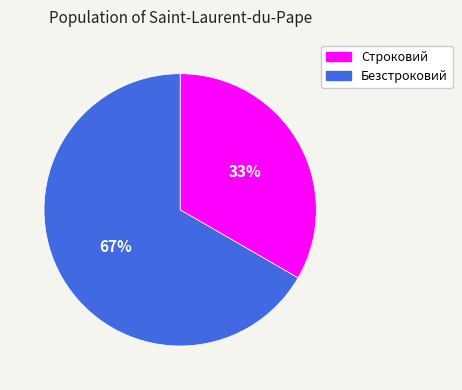

Is the sum of Строковий and Безстроковий greater than half?

Yes